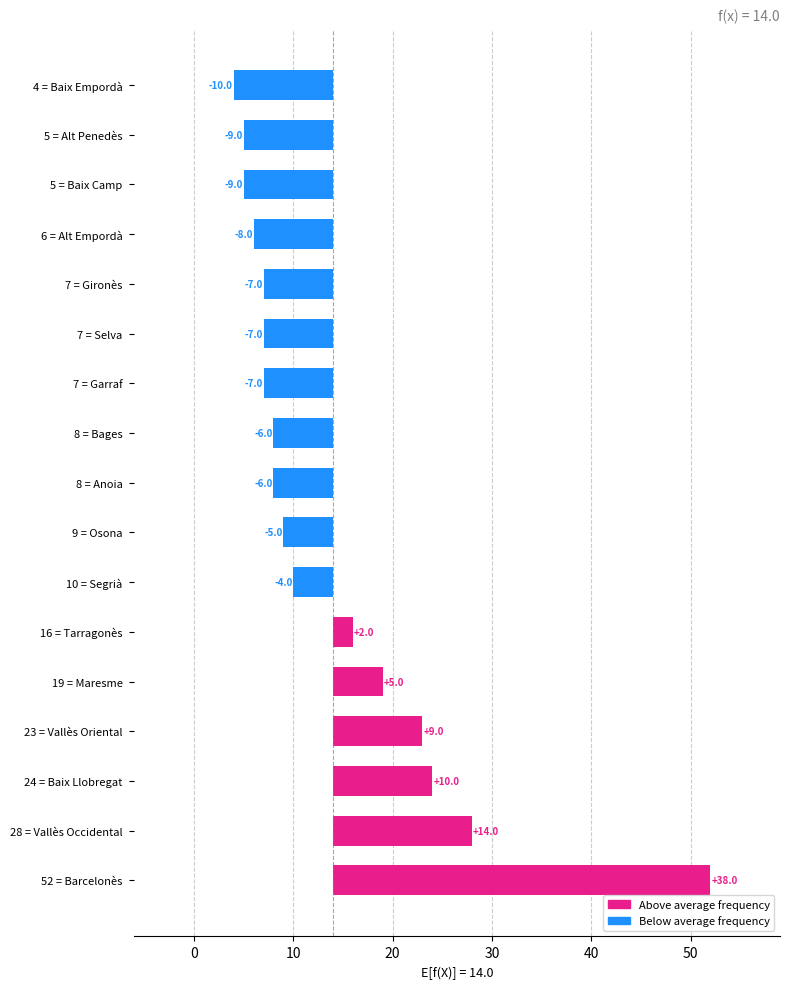

The Frequency series shows 13 at Barcelonès. True or false?

False